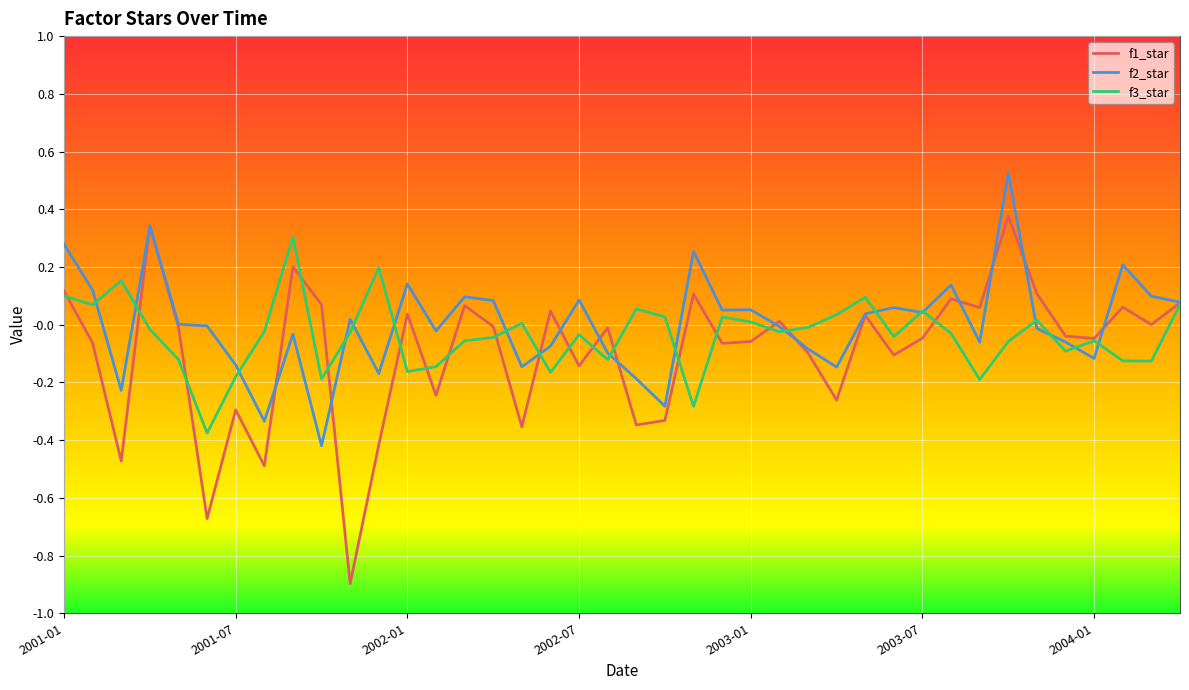

Count the number of categories in the chart.

40